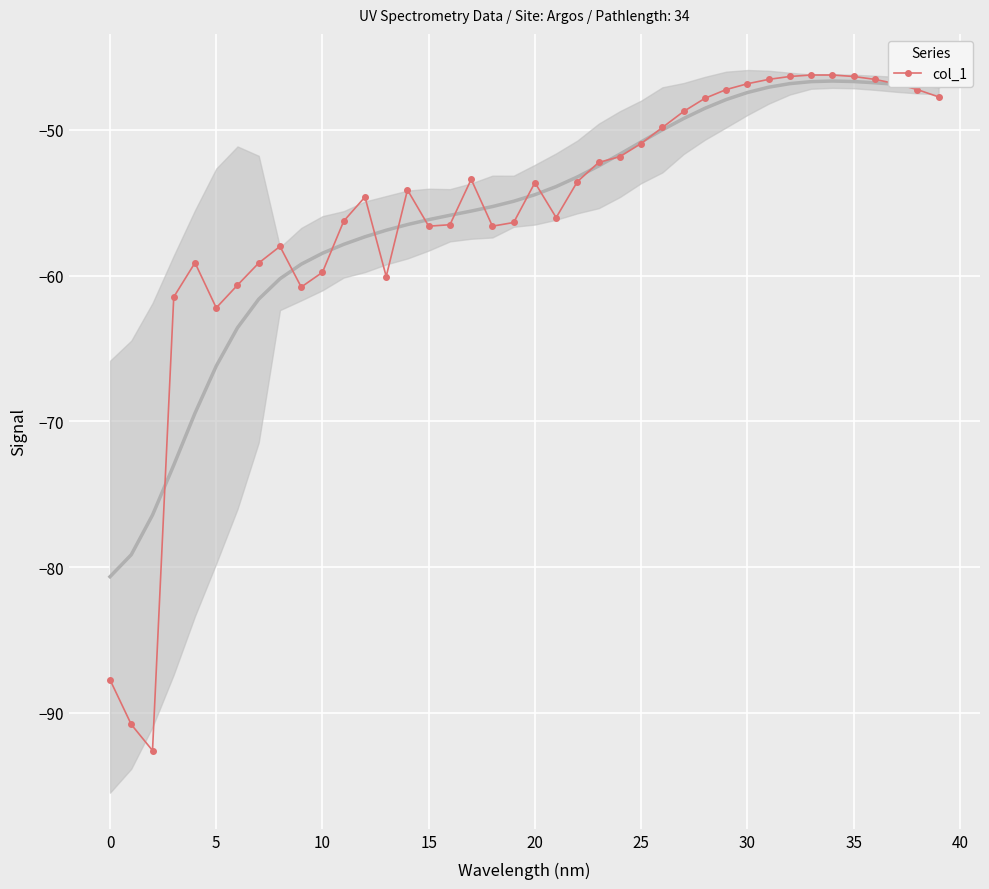

True or false: col_1 has more than 1 interior local peaks.

True